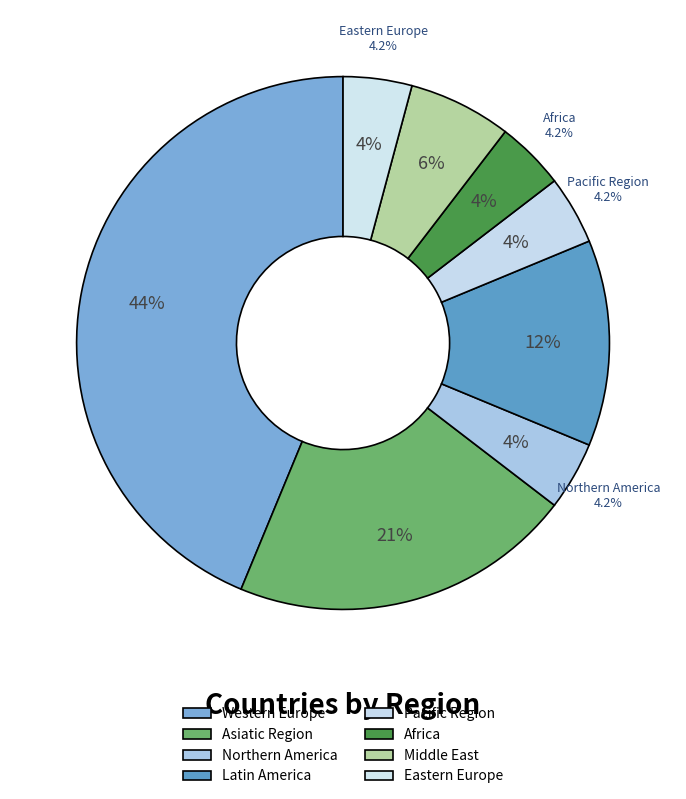

To the nearest percent, what is the combined percentage of Middle East and Western Europe?

50%